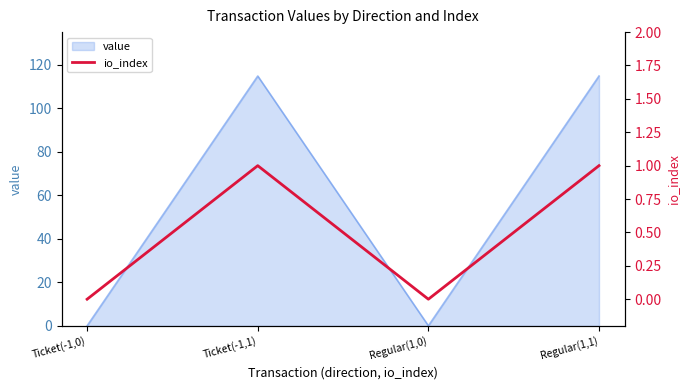

List the labels in order of value, smallest first.

Ticket(-1,0), Regular(1,0), Ticket(-1,1), Regular(1,1)